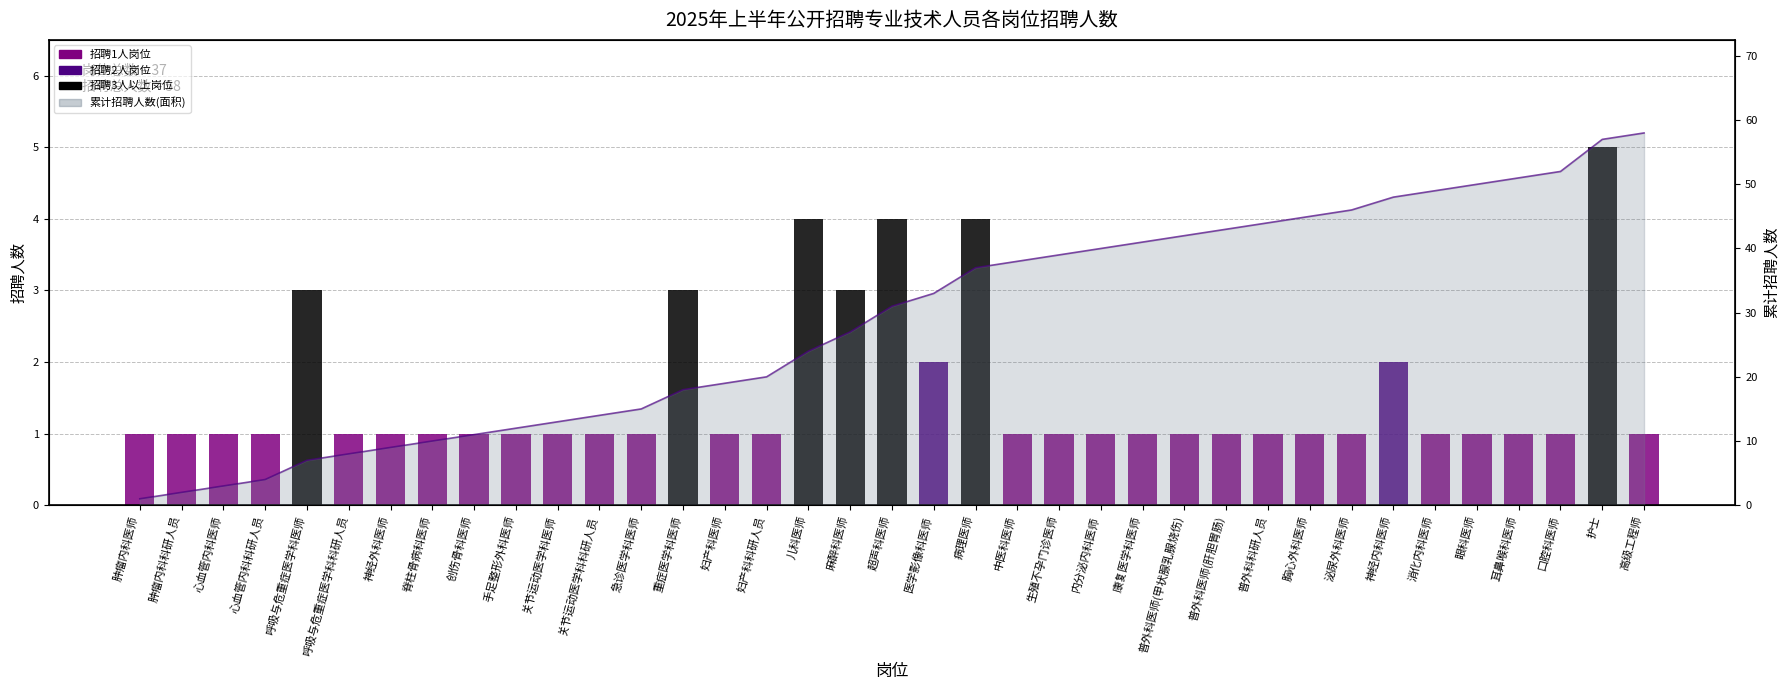

What is the label of the 17th bar from the right?

病理医师